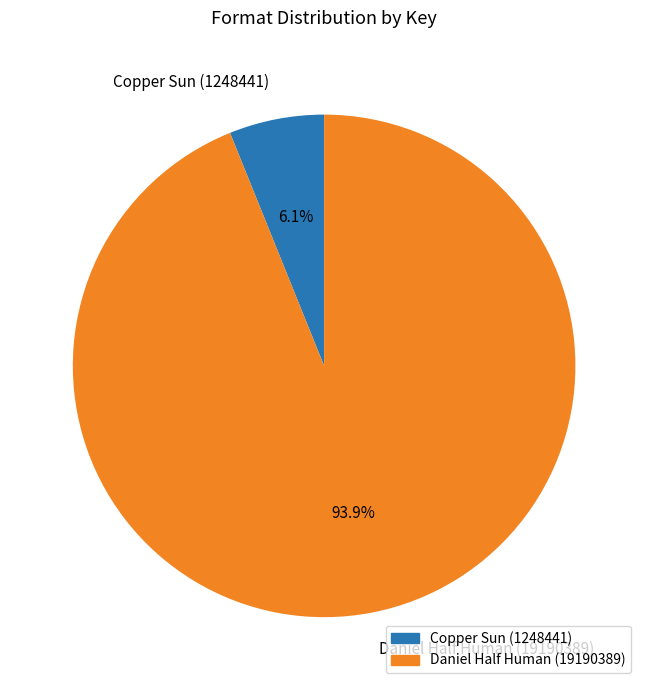

Count the number of slices in the pie.

2